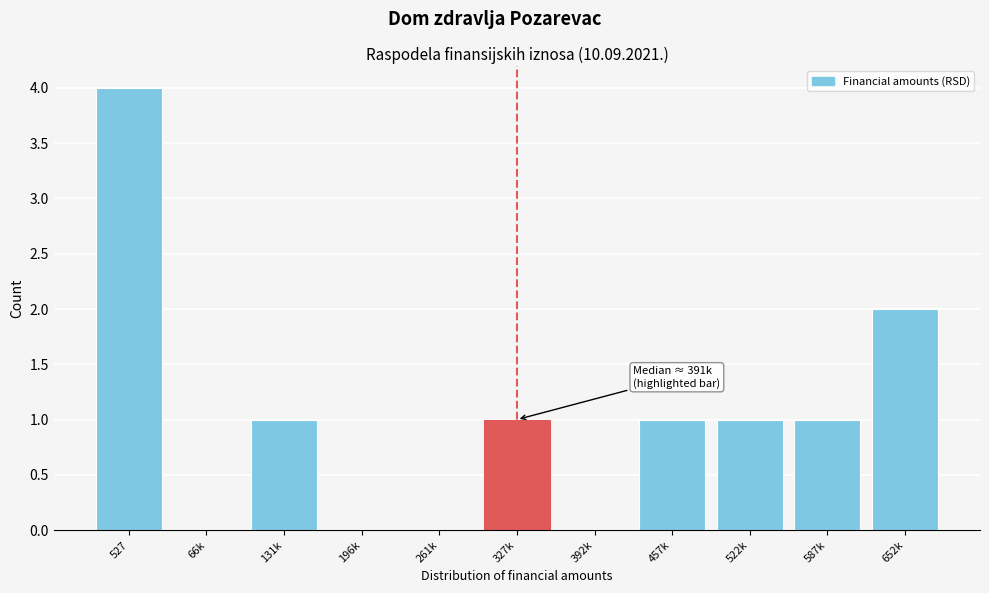

Reading right to left, extract all data points from this chart.

652k=2	587k=1	522k=1	457k=1	392k=0	327k=1	261k=0	196k=0	131k=1	66k=0	527=4